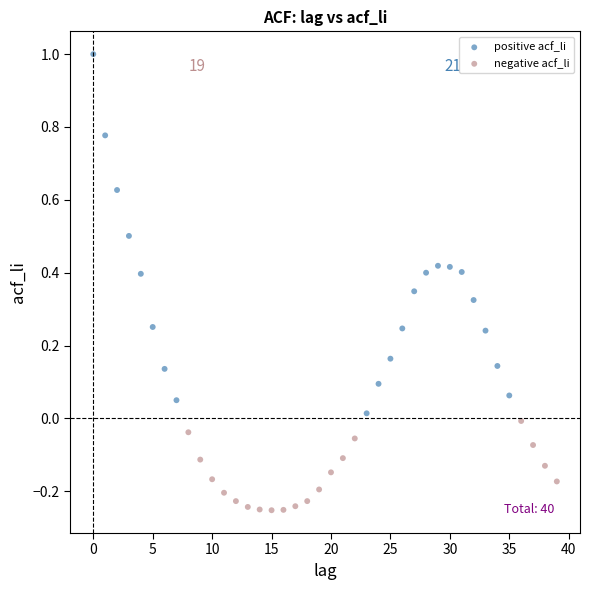

Which series reaches the maximum Y coordinate?

positive acf_li